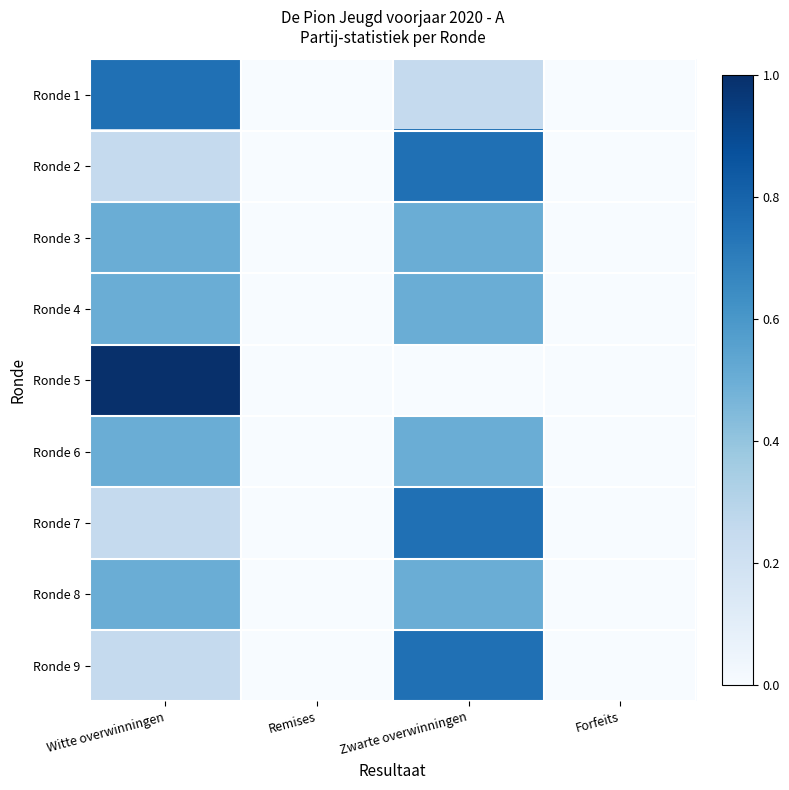

At which category does the chart reach its minimum across all series?

Remises